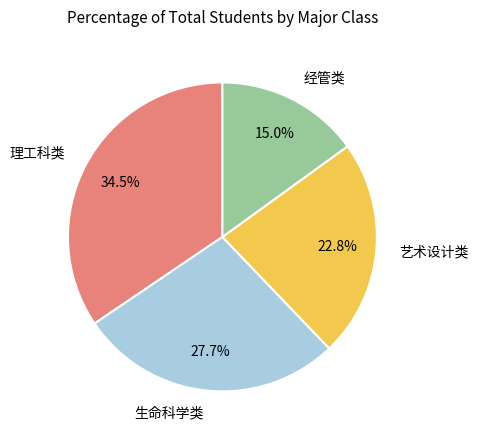

Does any single category account for the majority?

No